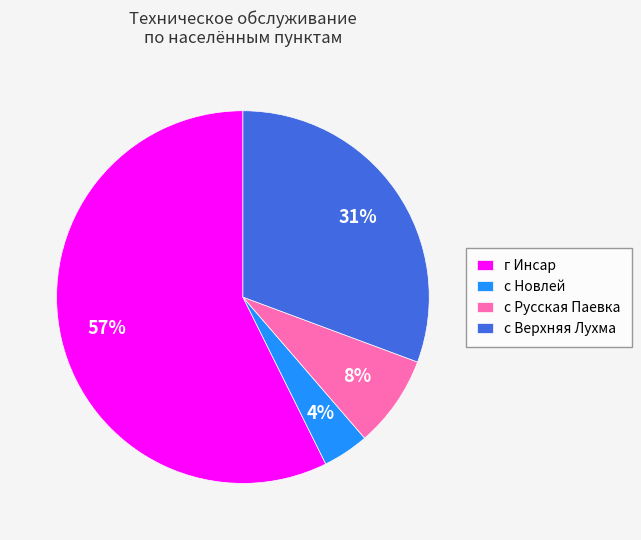

To the nearest percent, what is the difference between the largest and smallest slice percentages?

53%